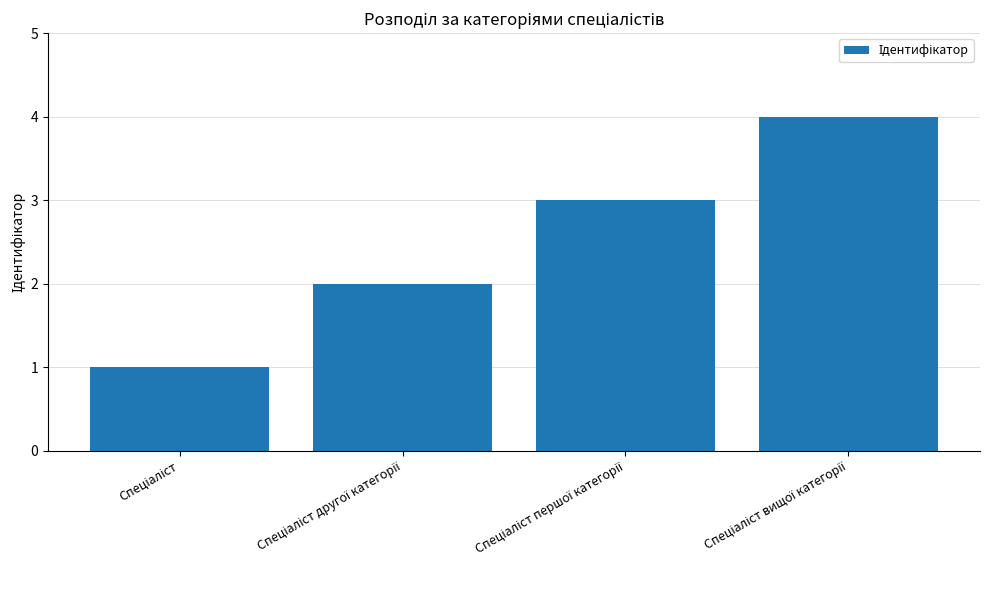

What is the maximum value shown in the chart?

4